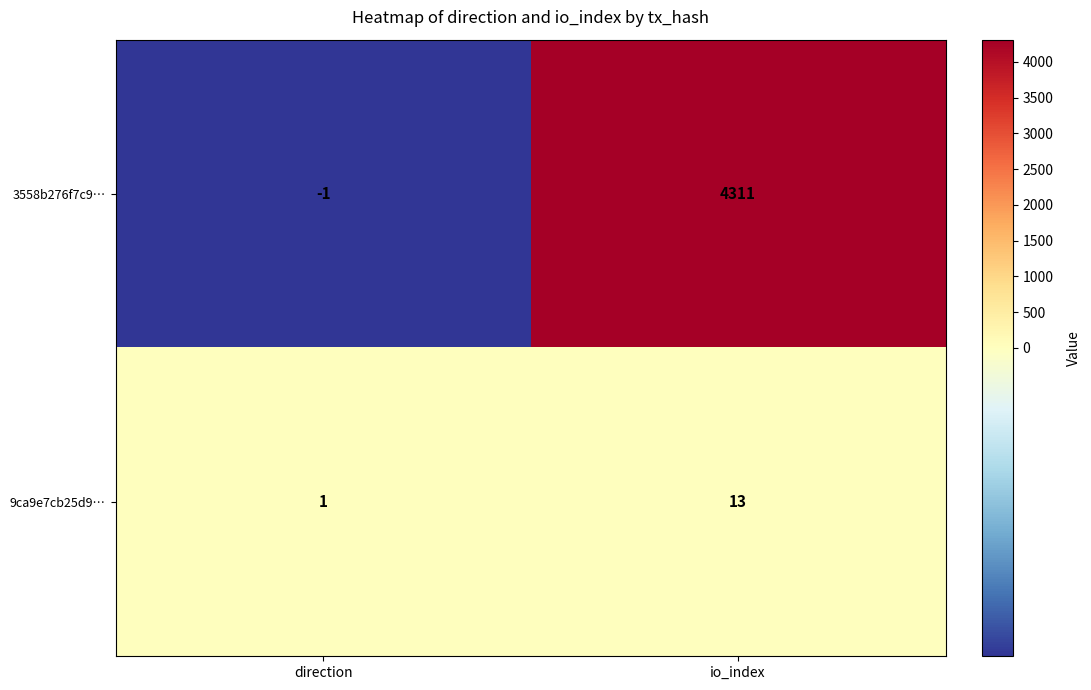

Reading left to right, extract all data points from this chart.

3558b276f7c9…: direction=-1	io_index=4311
9ca9e7cb25d9…: direction=1	io_index=13